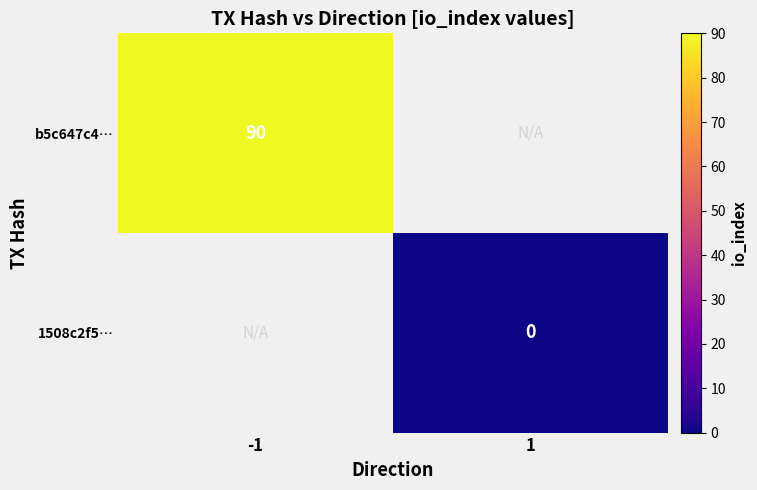

Which label corresponds to the largest value in the chart?

-1